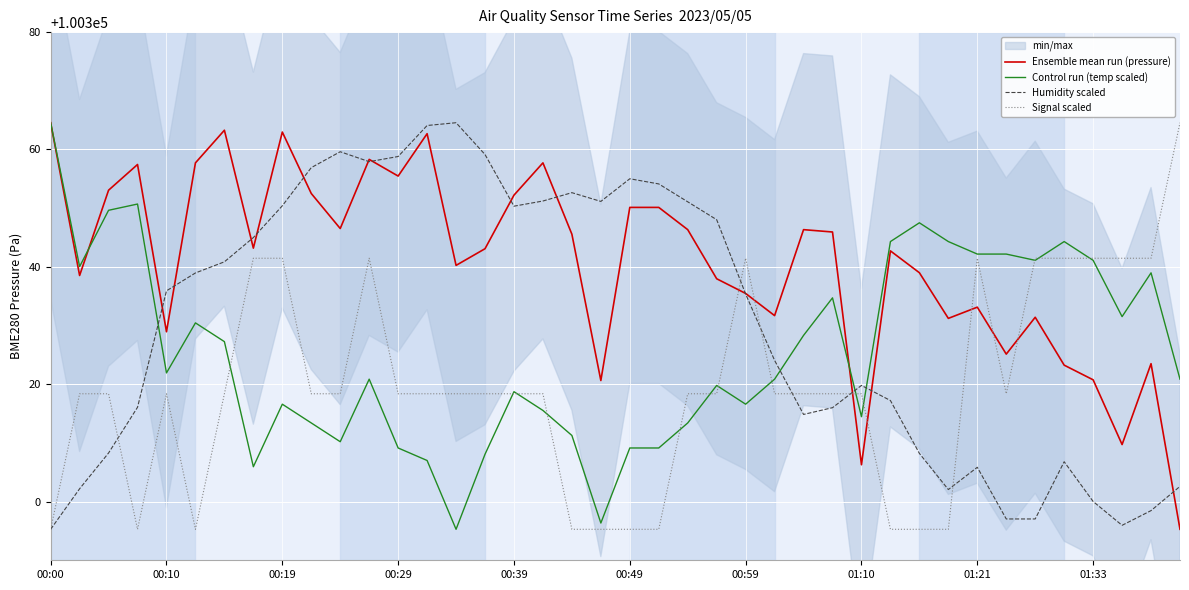

Reading right to left, extract all data points from this chart.

Ensemble mean run (pressure): 100295.3	100323.5	100309.7	100320.8	100323.2	100331.4	100325.1	100333.1	100331.2	100339.0	100342.7	100306.3	100345.9	100346.3	100331.7	100335.5	100338.0	100346.3	100350.1	100350.1	100320.6	100345.6	100357.7	100352.2	100343.1	100340.2	100362.7	100355.5	100358.3	100346.5	100352.5	100363.0	100343.2	100363.3	100357.7	100328.9	100357.4	100353.1	100338.5	100364.6
Control run (temp scaled): 100320.9	100339.0	100331.5	100341.1	100344.3	100341.1	100342.2	100342.2	100344.3	100347.5	100344.3	100314.5	100334.7	100328.3	100320.9	100316.6	100319.8	100313.4	100309.1	100309.1	100296.3	100311.3	100315.5	100318.7	100308.1	100295.3	100307.0	100309.1	100320.9	100310.2	100313.4	100316.6	100305.9	100327.3	100330.5	100321.9	100350.7	100349.6	100340.0	100364.6
Humidity scaled: 100302.6	100298.5	100296.0	100300.0	100306.8	100297.0	100297.0	100305.8	100302.1	100308.2	100317.2	100319.8	100316.0	100314.9	100324.1	100335.4	100348.0	100351.1	100354.1	100355.0	100351.2	100352.6	100351.2	100350.3	100359.1	100364.6	100364.1	100358.8	100357.9	100359.6	100356.9	100350.4	100345.0	100340.9	100339.0	100335.9	100316.1	100308.3	100302.2	100295.3
Signal scaled: 100364.6	100341.5	100341.5	100341.5	100341.5	100341.5	100318.4	100341.5	100295.3	100295.3	100295.3	100318.4	100318.4	100318.4	100318.4	100341.5	100318.4	100318.4	100295.3	100295.3	100295.3	100295.3	100318.4	100318.4	100318.4	100318.4	100318.4	100318.4	100341.5	100318.4	100318.4	100341.5	100341.5	100318.4	100295.3	100318.4	100295.3	100318.4	100318.4	100295.3